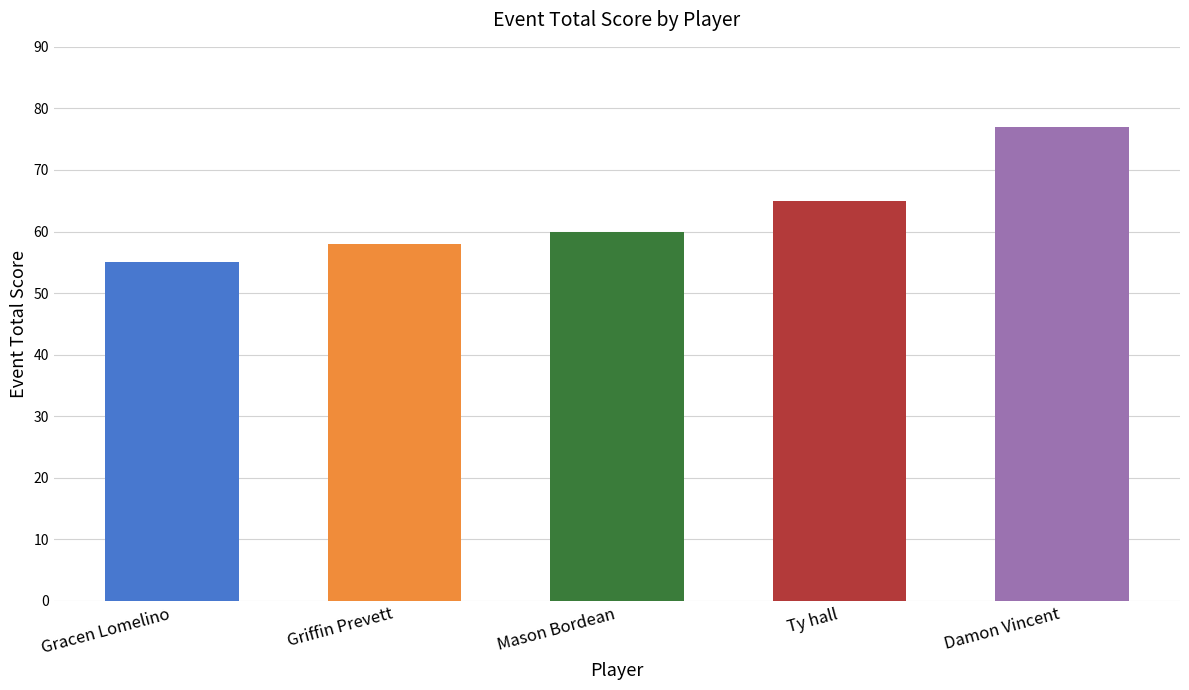

Reading right to left, list all the values displayed in this chart.

Damon Vincent=77	Ty hall=65	Mason Bordean=60	Griffin Prevett=58	Gracen Lomelino=55